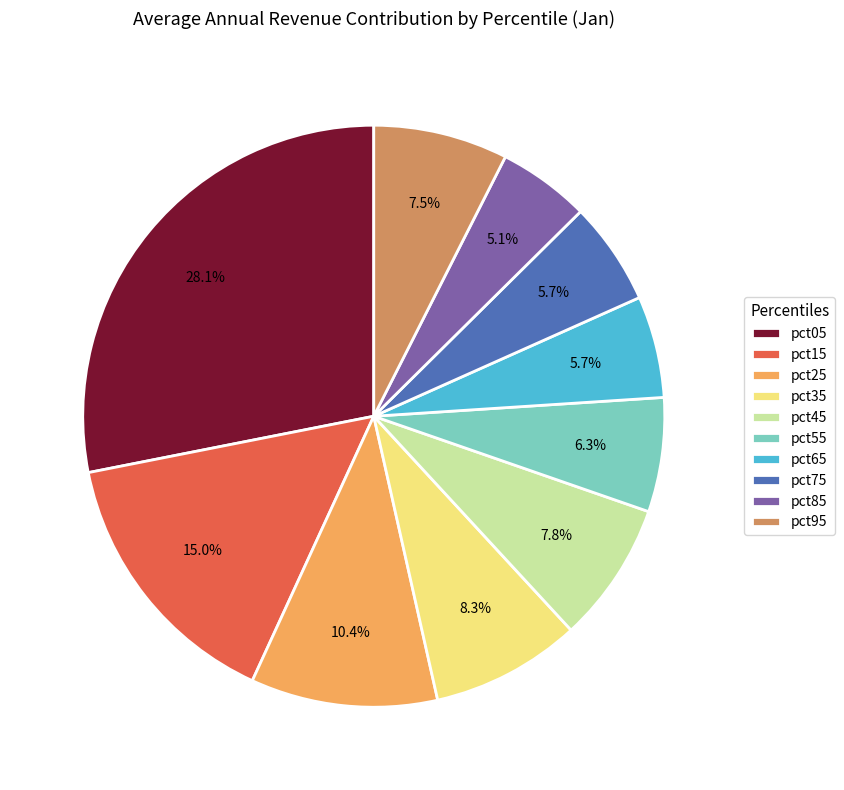

Which category has the biggest portion of the pie?

pct05